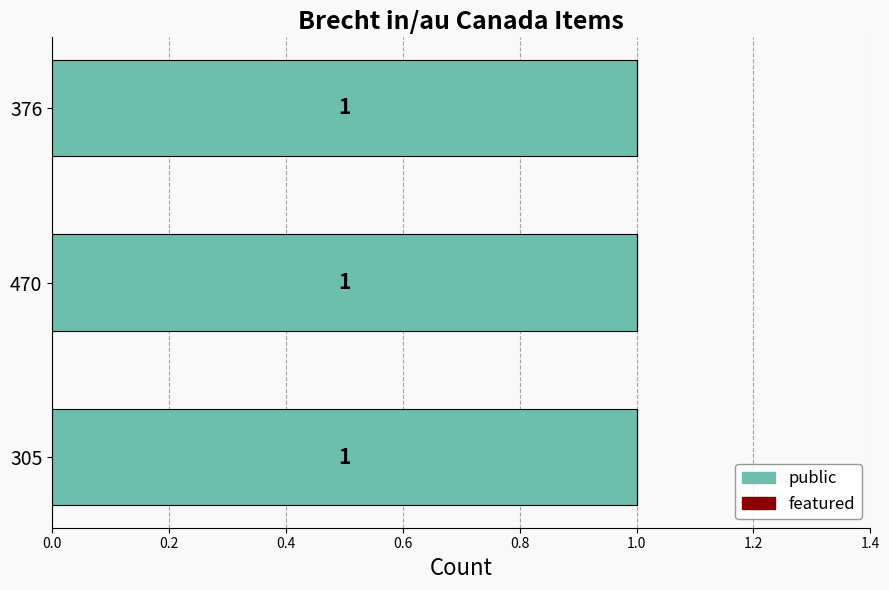

The public series shows 1 at 376. True or false?

True